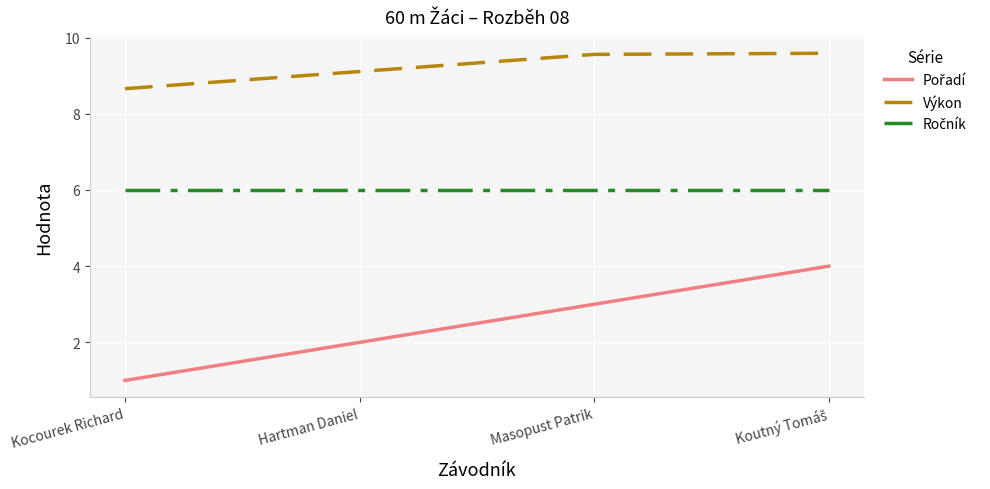

Count the number of categories in the chart.

4